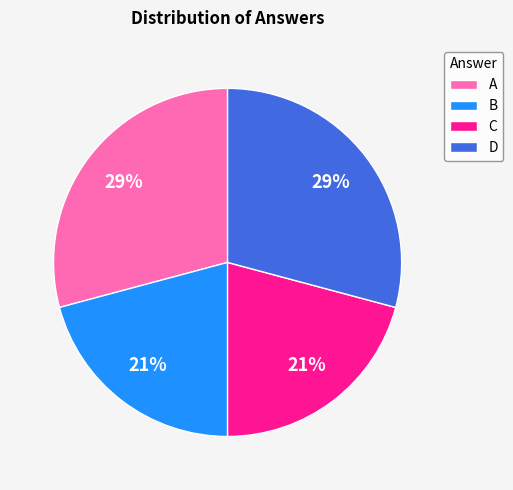

True or false: A accounts for 29% of the total.

True